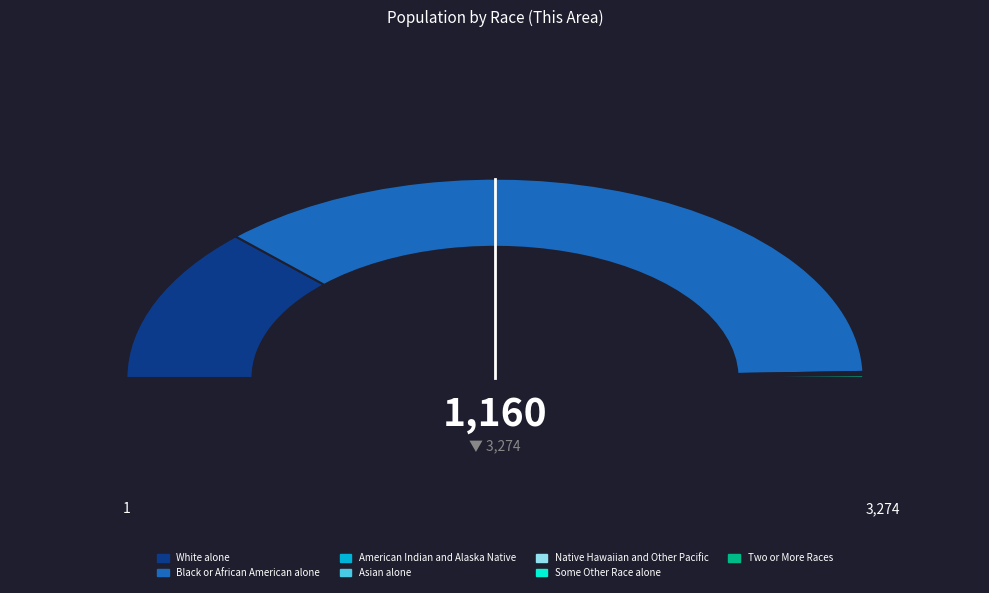

Does Some Other Race alone represent more than half of the total?

No